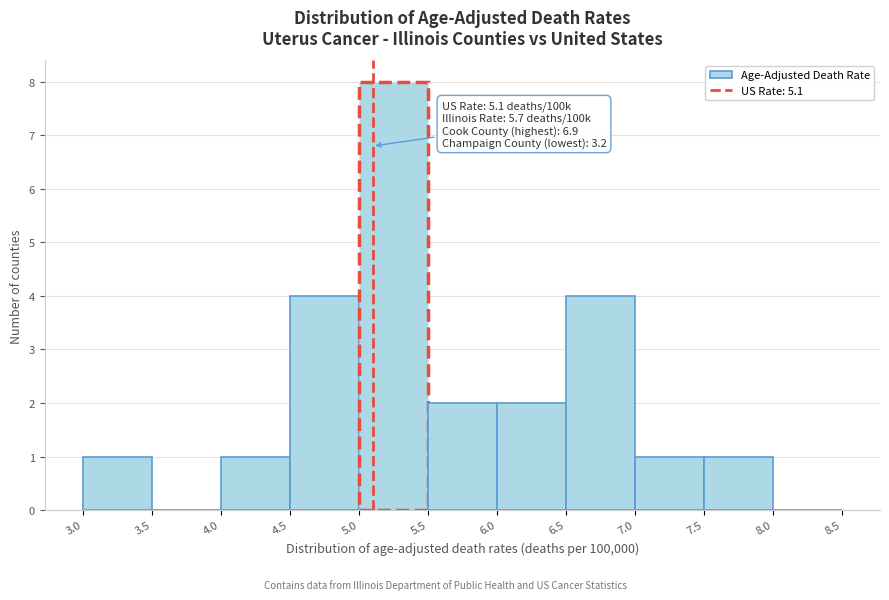

Which range on the x-axis has the tallest bar?

5.0 to 5.5